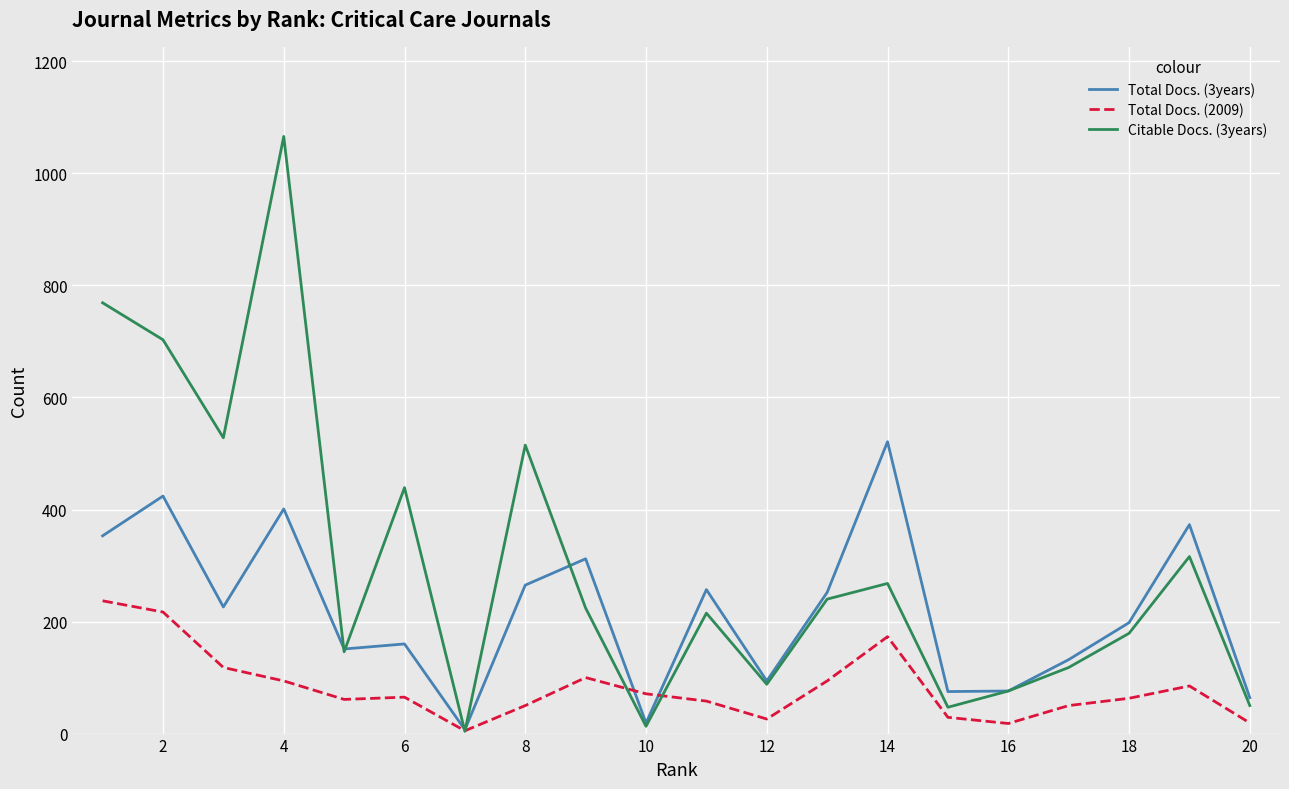

Which series has the largest total across all categories?

Citable Docs. (3years)